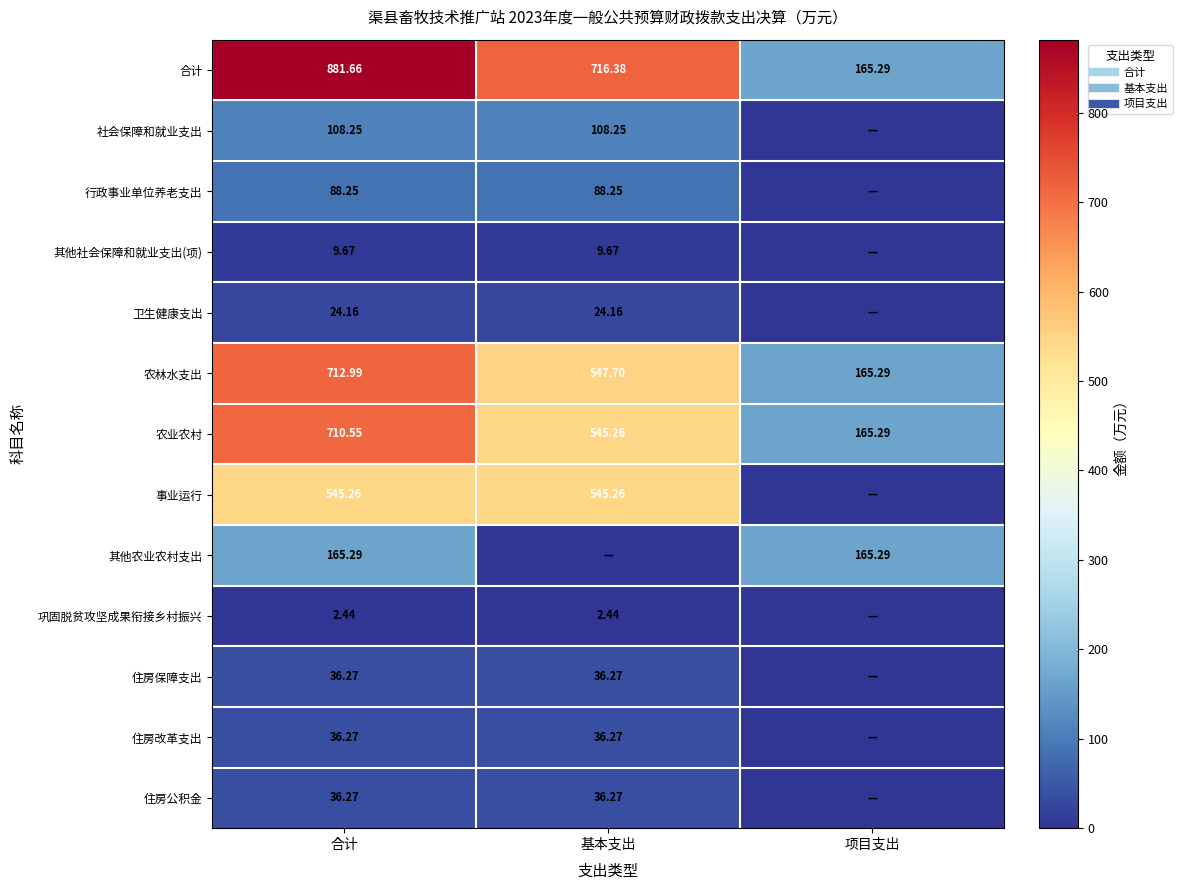

What is the sum of the 合计 values at 基本支出 and 项目支出?

881.7